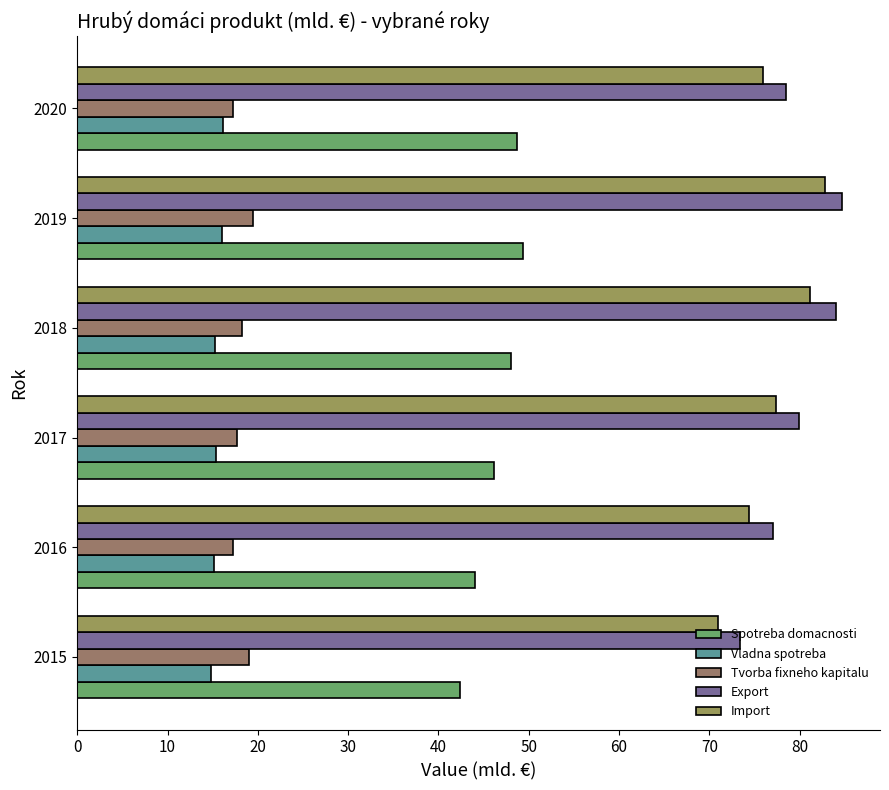

How many data points in Spotreba domacnosti are above 48?

3